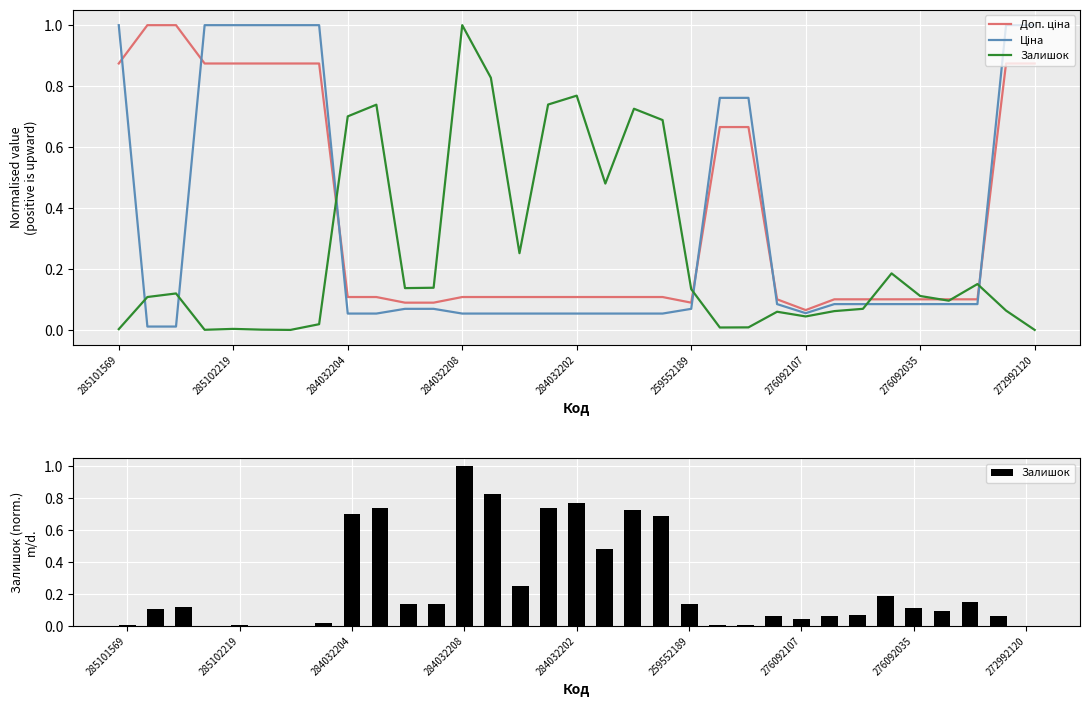

Rank the series by their maximum value, from highest to lowest.

Доп. ціна, Ціна, Залишок